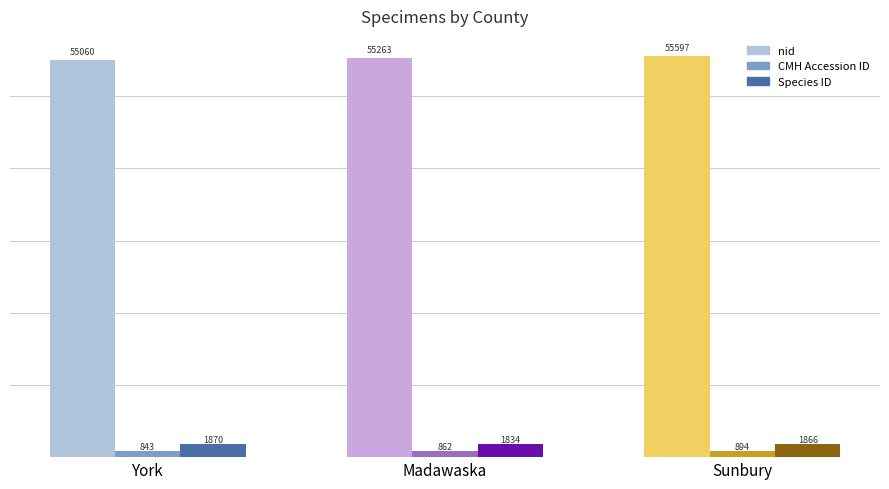

Reading right to left, list all the values displayed in this chart.

nid: 55597	55263	55060
CMH Accession ID: 894	862	843
Species ID: 1866	1834	1870